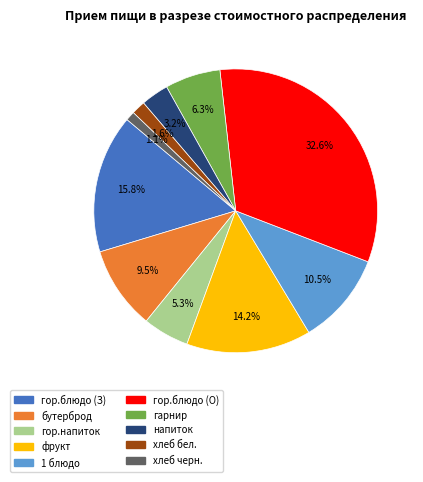

Is there any slice that represents more than half of the pie?

No